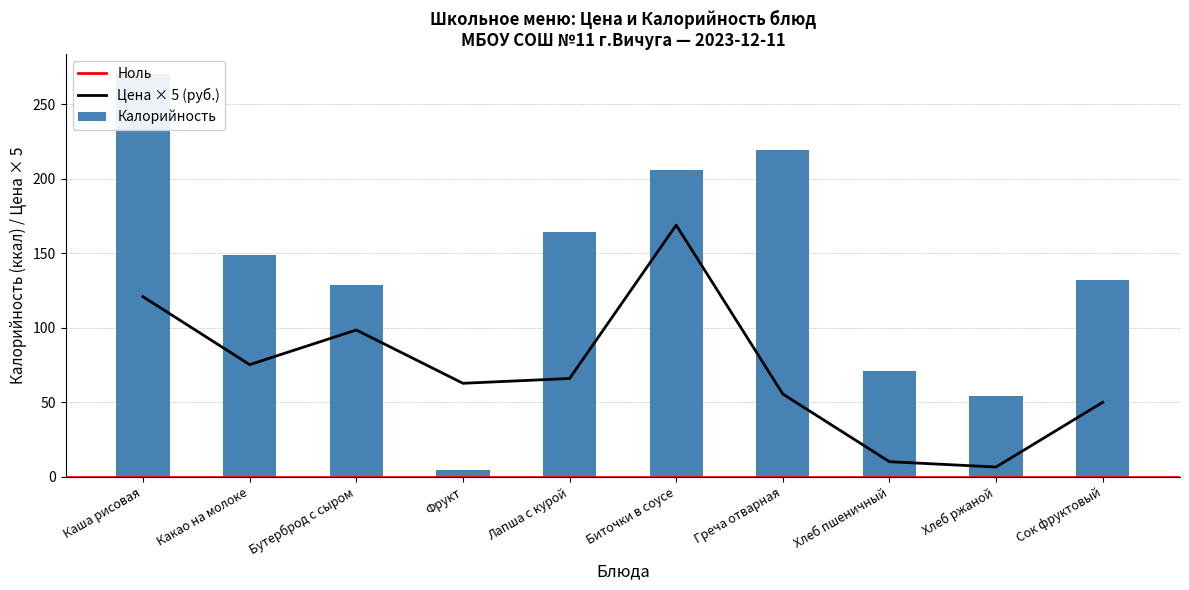

Reading left to right, extract all data points from this chart.

Цена: 120.9	75.3	98.6	62.9	66.1	168.9	55.7	10.2	6.7	50.1
Калорийность: 270.0	149.0	129.0	5.0	164.0	206.0	219.0	71.0	54.0	132.0